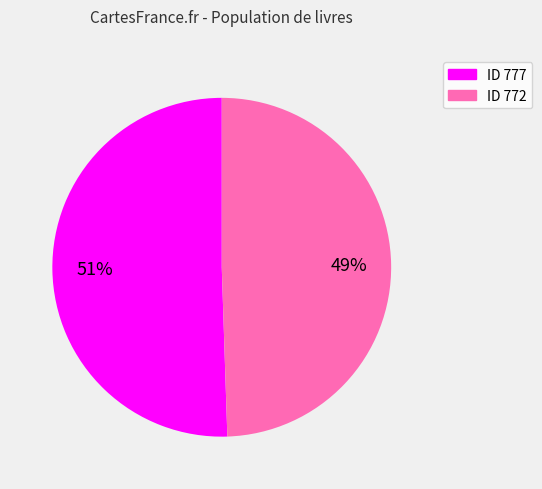

Is there any slice that represents more than half of the pie?

Yes